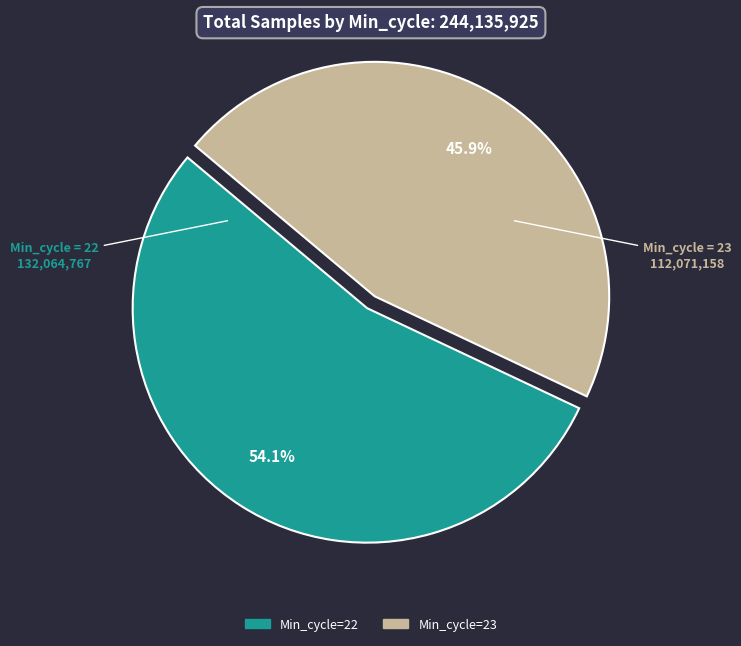

Does any single category account for the majority?

Yes